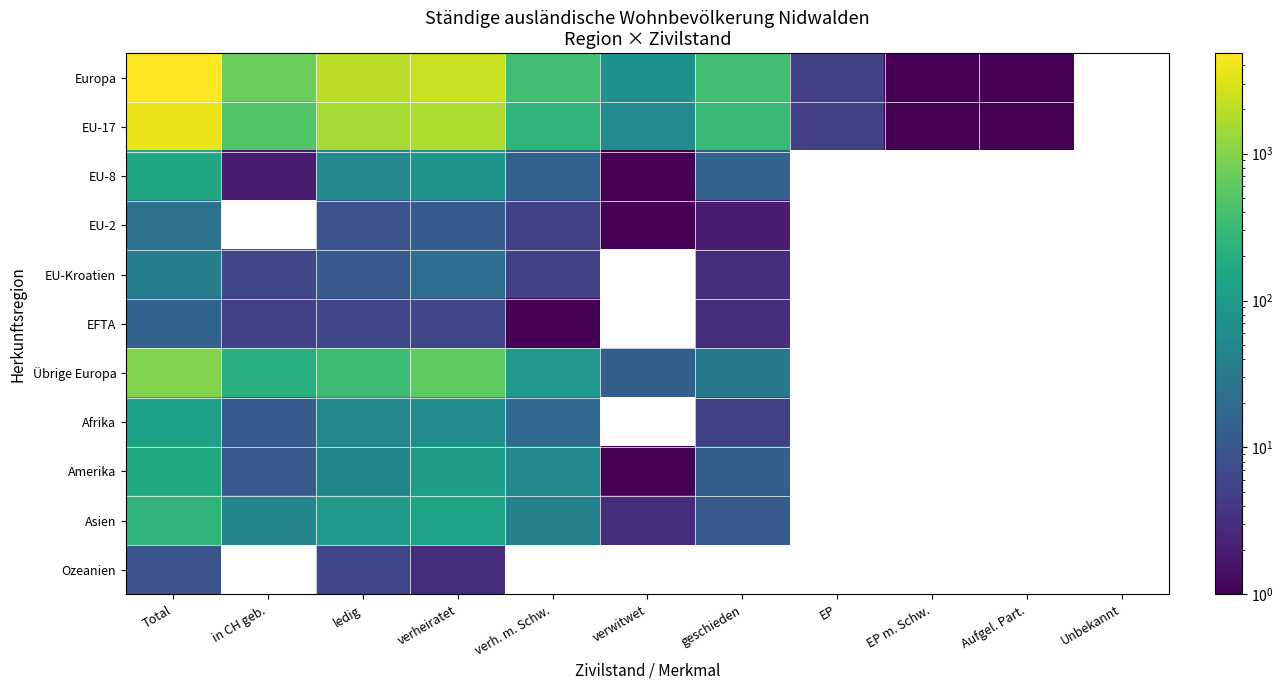

Which label corresponds to the smallest value in the chart?

EP m. Schw.